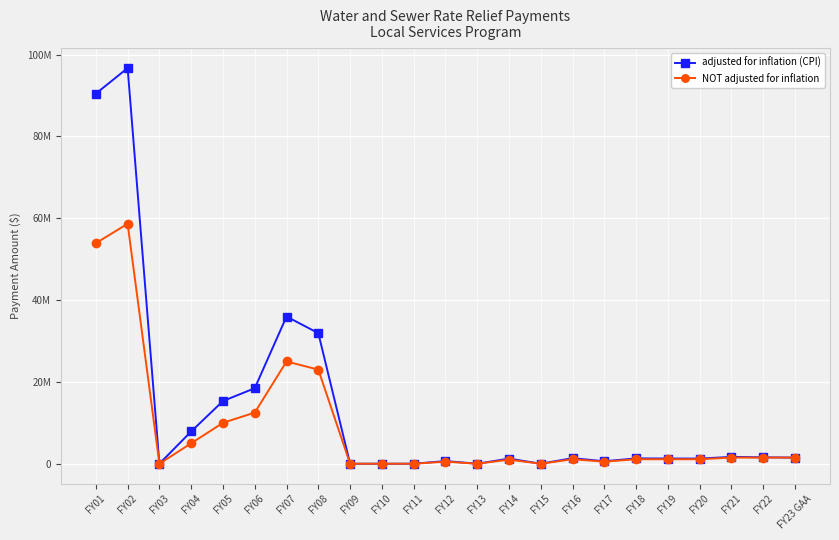

Is this an area chart (filled region under the line)?

No